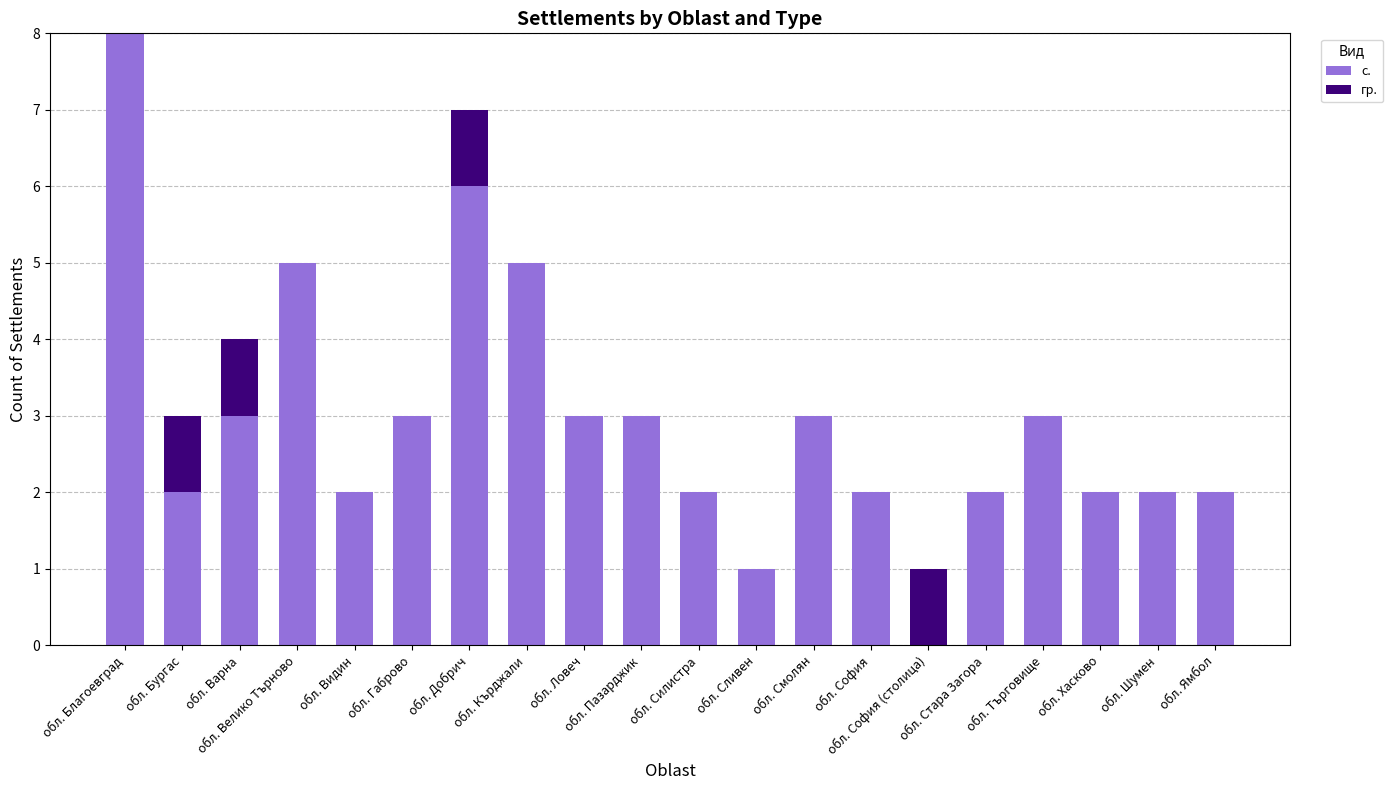

What is the sum of all с. values?

59